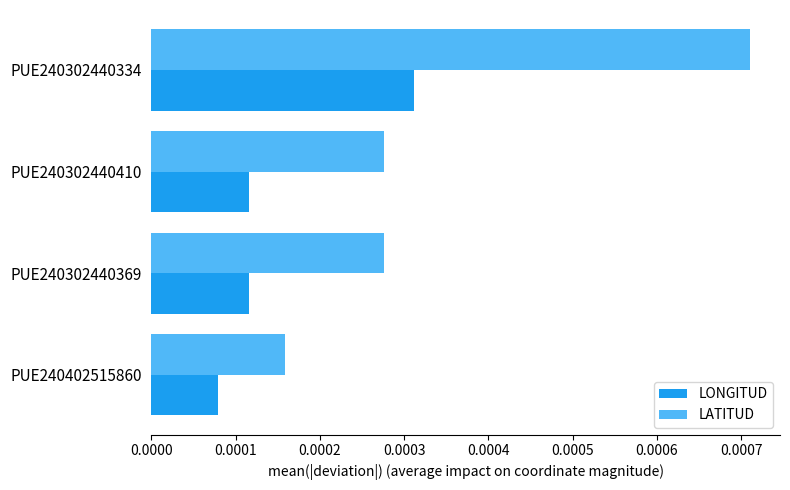

How many LONGITUD values are between 0 and 1?

4